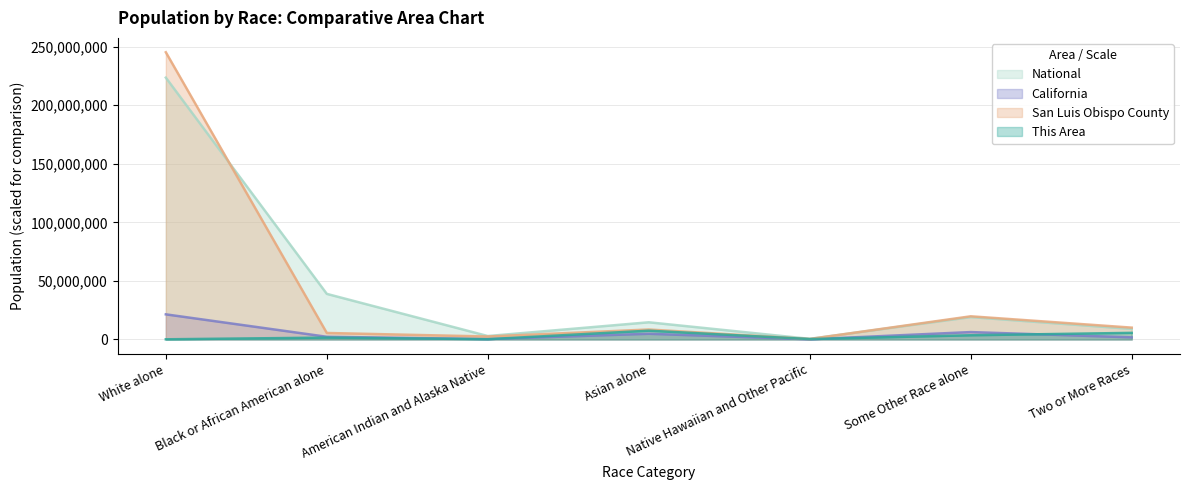

At how many categories does at least one series exceed 172620951?

1